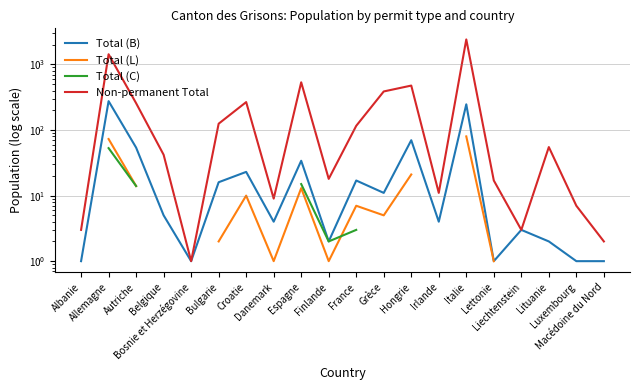

Which category has the highest value in the Non-permanent Total series?

Italie